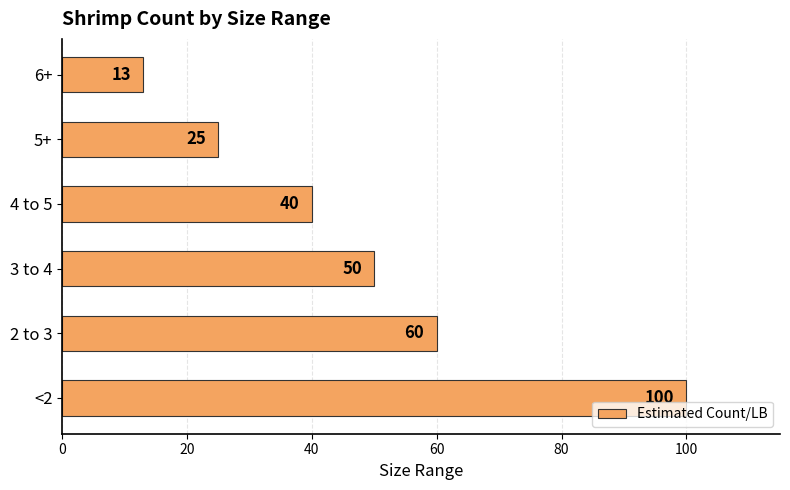

What is the difference between the maximum and second lowest values?

75